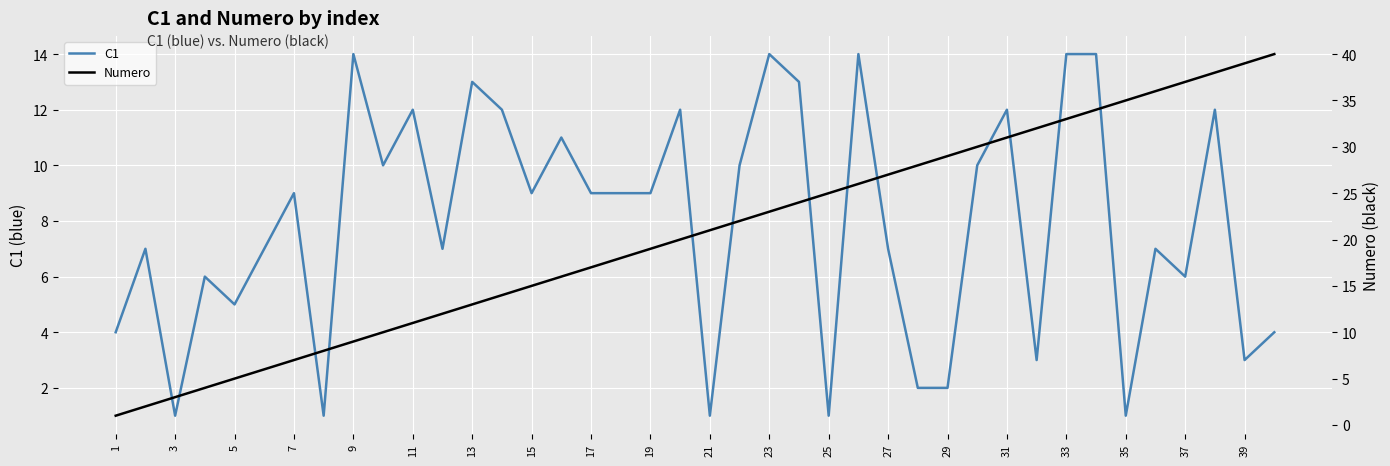

Reading right to left, list all the values displayed in this chart.

C1: 4	3	12	6	7	1	14	14	3	12	10	2	2	7	14	1	13	14	10	1	12	9	9	9	11	9	12	13	7	12	10	14	1	9	7	5	6	1	7	4
Numero: 40	39	38	37	36	35	34	33	32	31	30	29	28	27	26	25	24	23	22	21	20	19	18	17	16	15	14	13	12	11	10	9	8	7	6	5	4	3	2	1